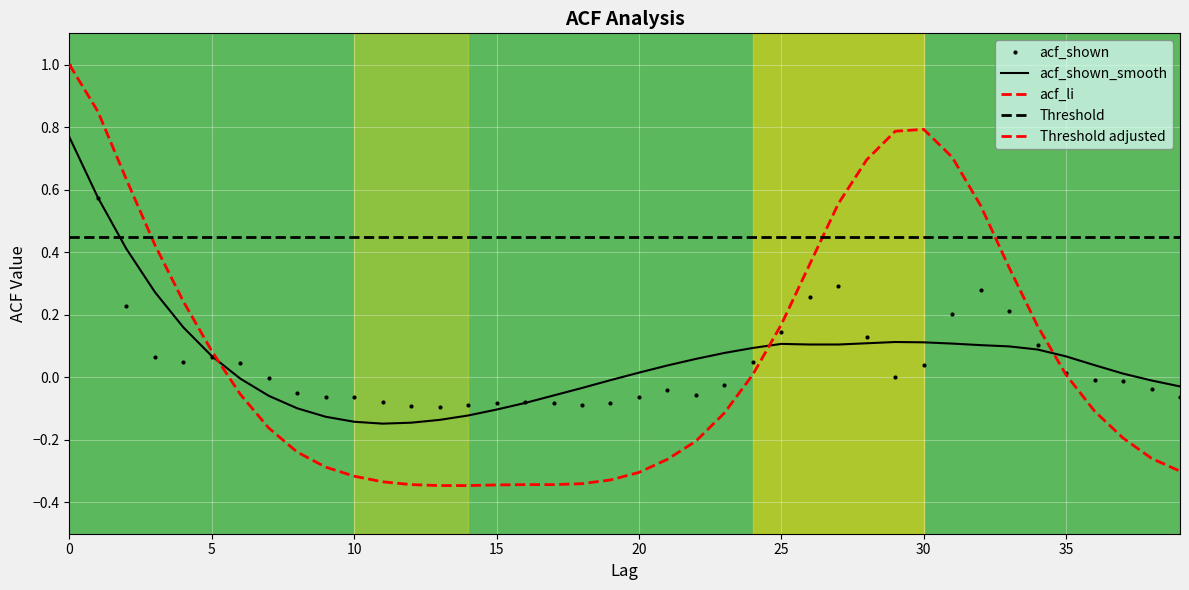

At which category does acf_li reach its first local peak?

30